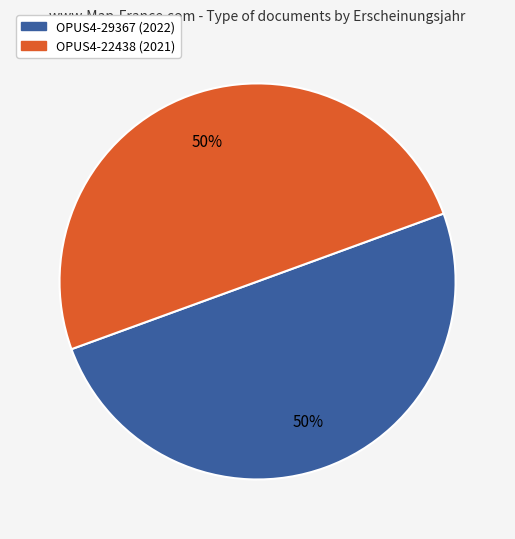

What percentage is the OPUS4-22438 slice, to the nearest percent?

50%